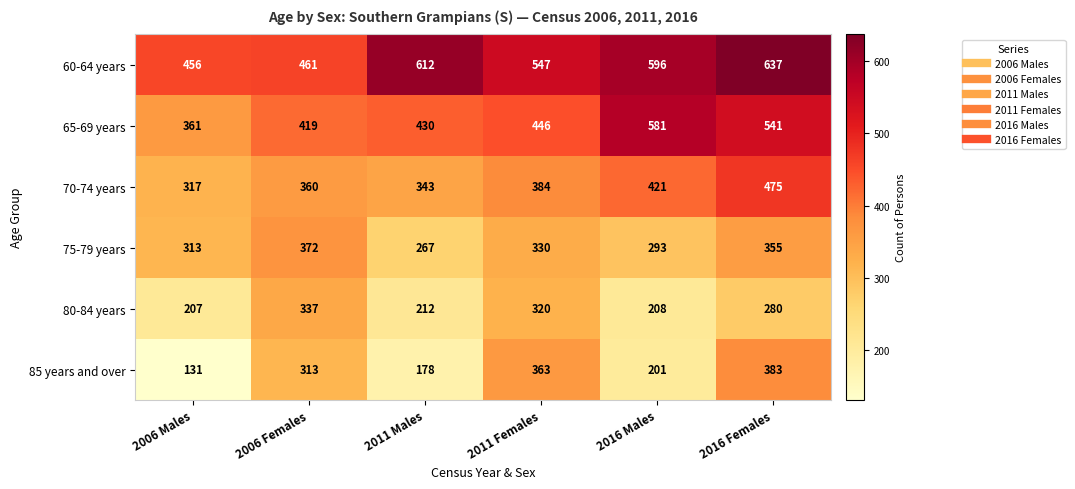

Is it true that 80-84 years equals 68 at 2006 Males?

False